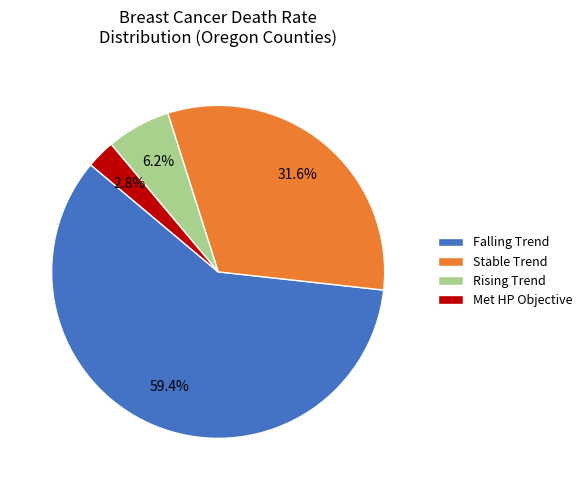

Which category has the biggest portion of the pie?

Falling Trend